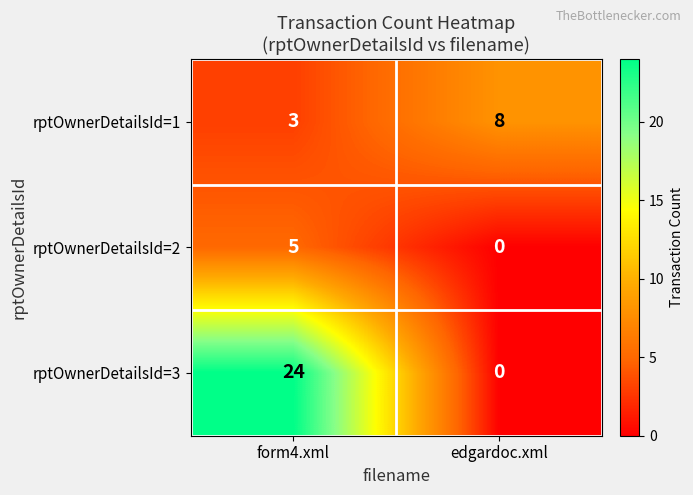

What is the total value across all series at form4.xml?

32